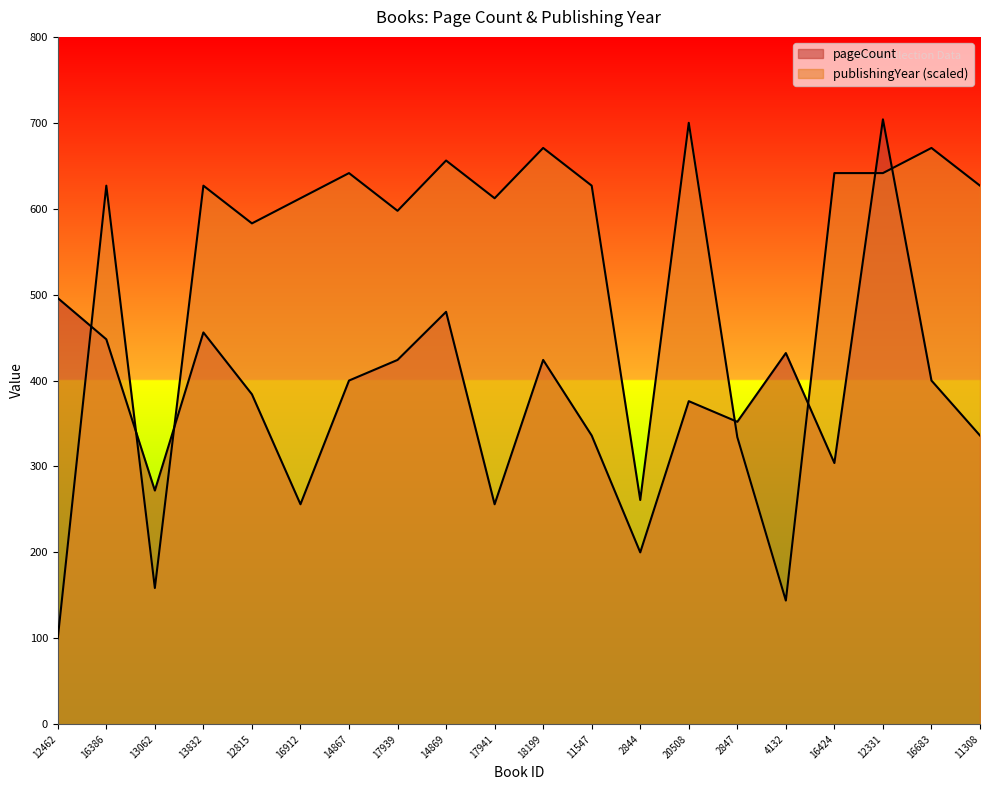

Reading left to right, list all the values displayed in this chart.

pageCount: 496.0	448.0	272.0	456.0	384.0	256.0	400.0	424.0	480.0	256.0	424.0	336.0	200.0	376.0	352.0	432.0	304.0	704.0	400.0	336.0
publishingYear: 100.0	626.8	158.5	626.8	582.9	612.2	641.5	597.6	656.1	612.2	670.7	626.8	261.0	700.0	334.1	143.9	641.5	641.5	670.7	626.8